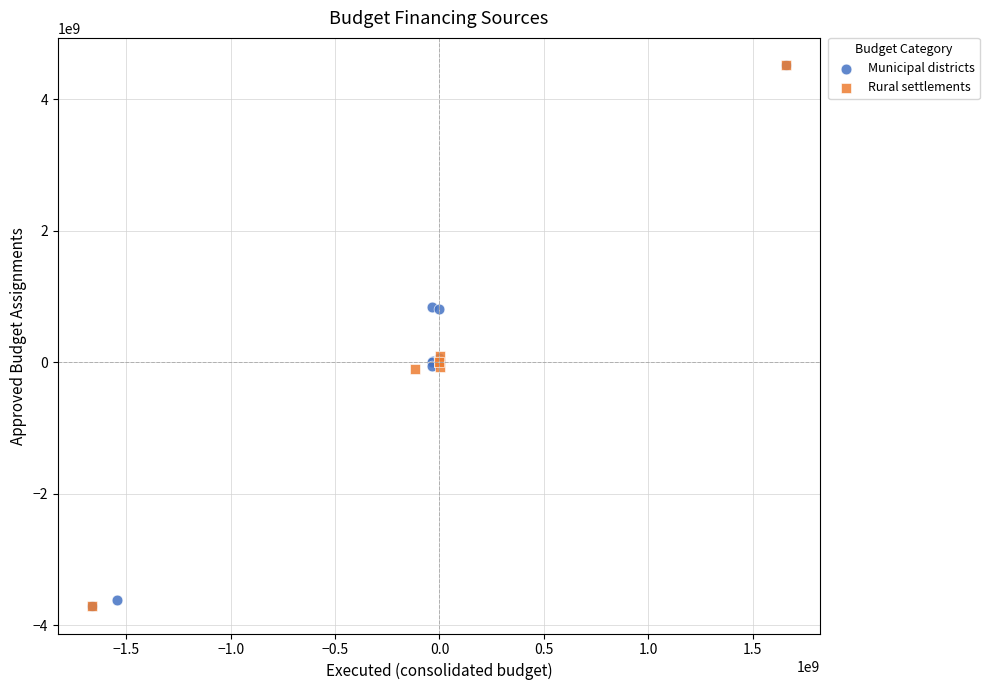

What are all the series names shown in the legend?

Municipal districts, Rural settlements